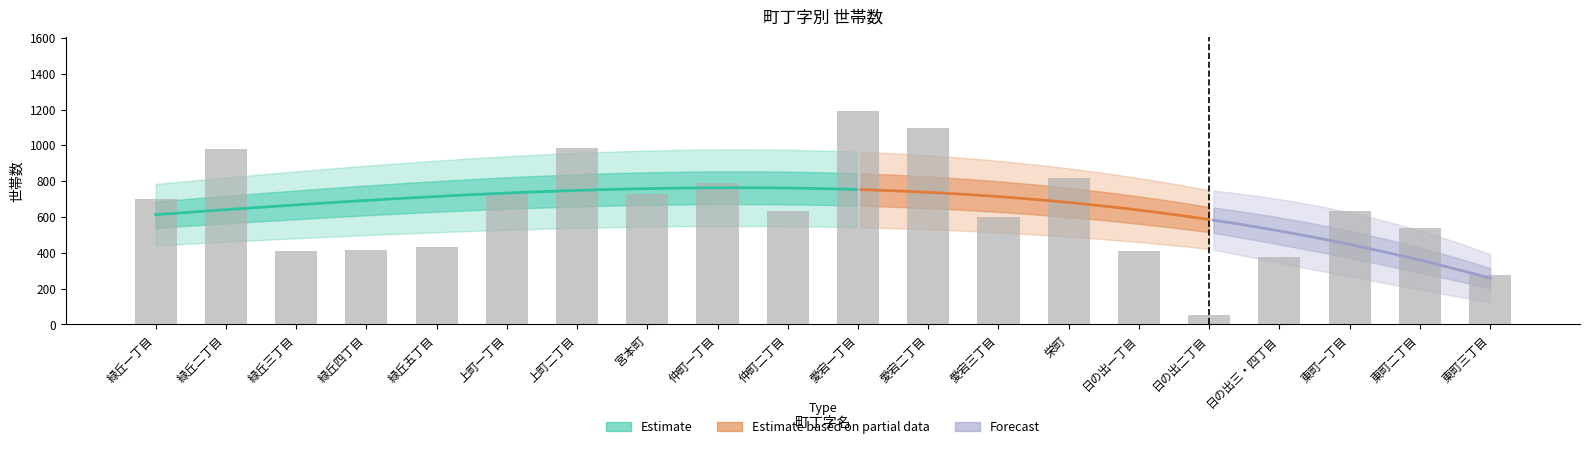

True or false: the data shows 248 at 緑丘三丁目.

False